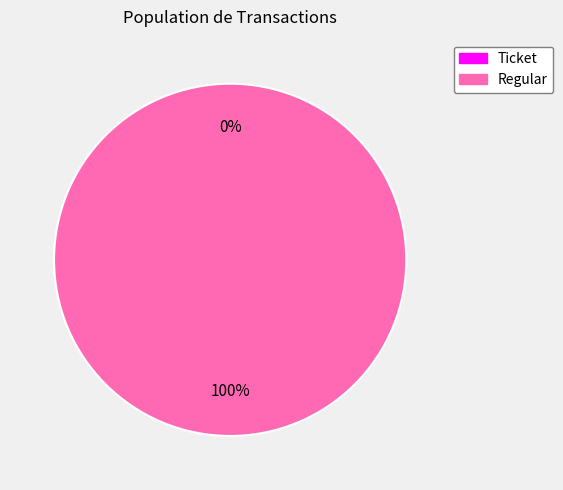

Is it true that Regular is 87% of the pie?

False